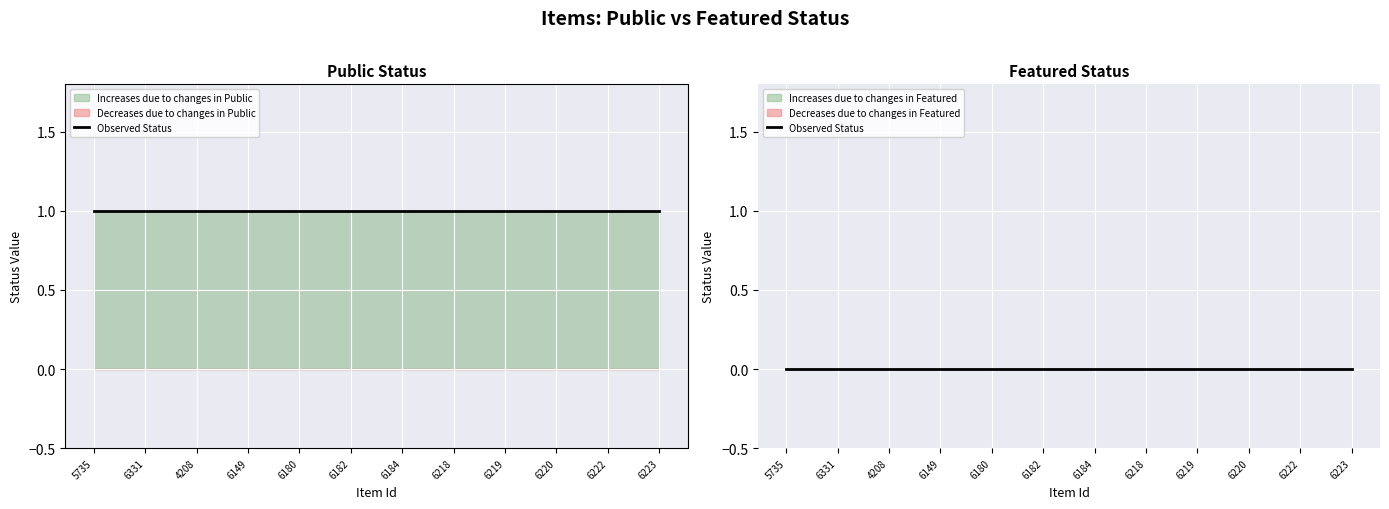

What is the average value of the public series?

1